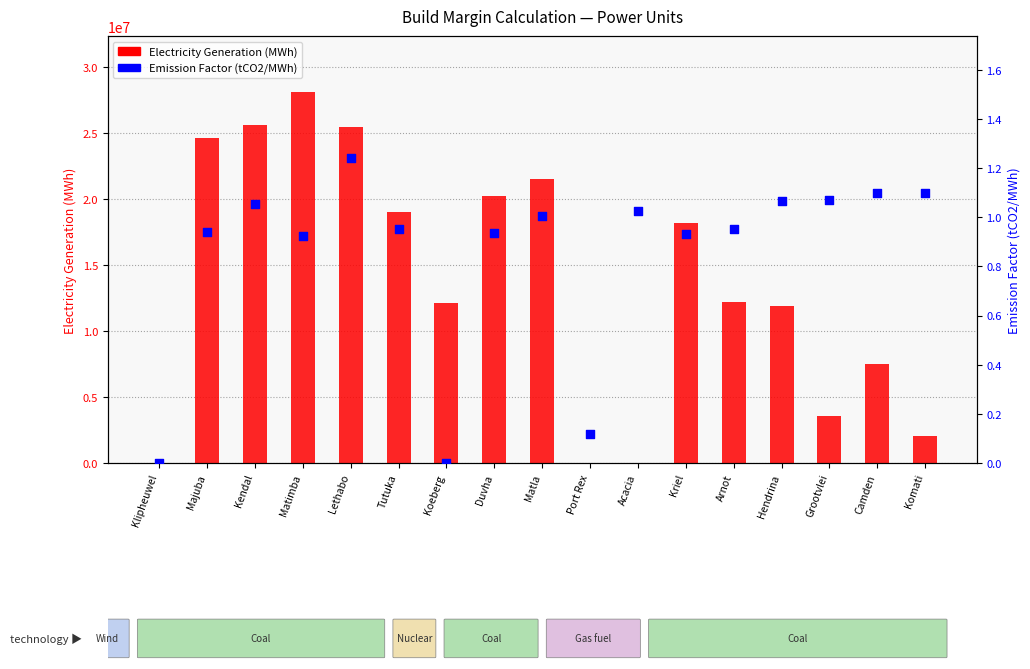

Is the value of Electricity Generation (MWh) at Majuba greater than the value of Emission Factor (tCO2/MWh) at Duvha?

Yes